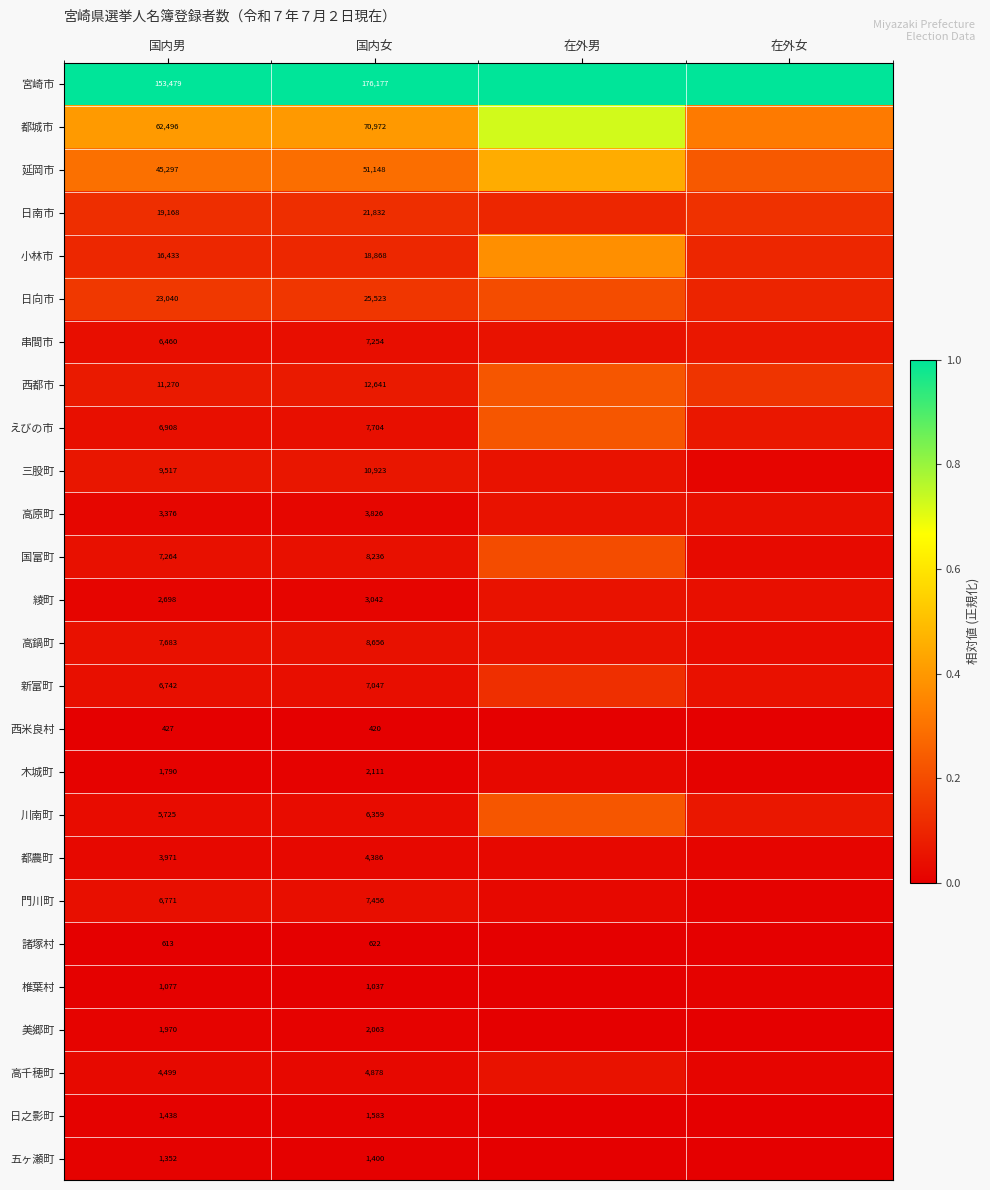

Between 国内男 and 国内女, which series saw the biggest shift?

宮崎市